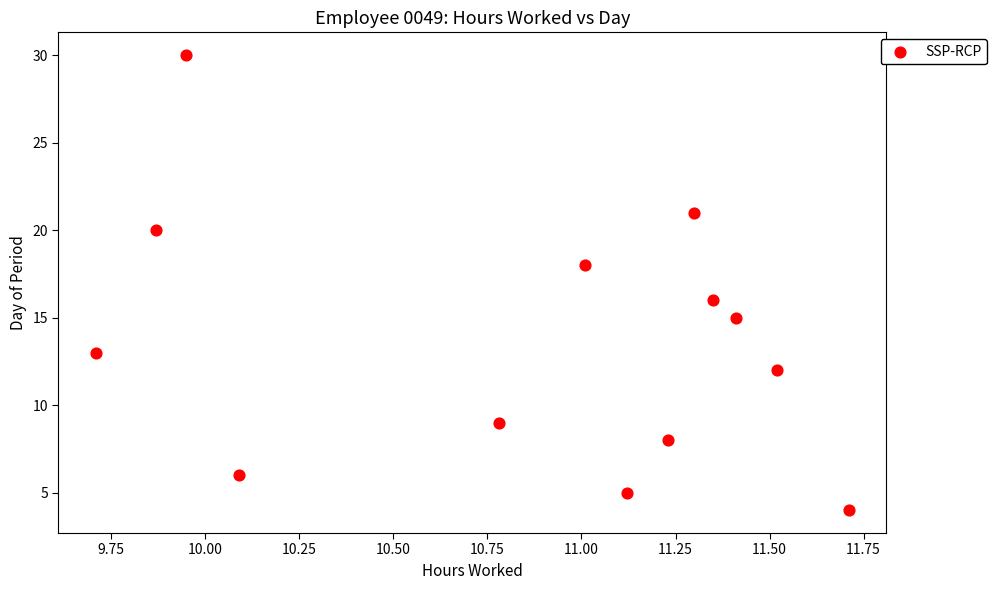

What is the range of Y values (max minus min)?

26